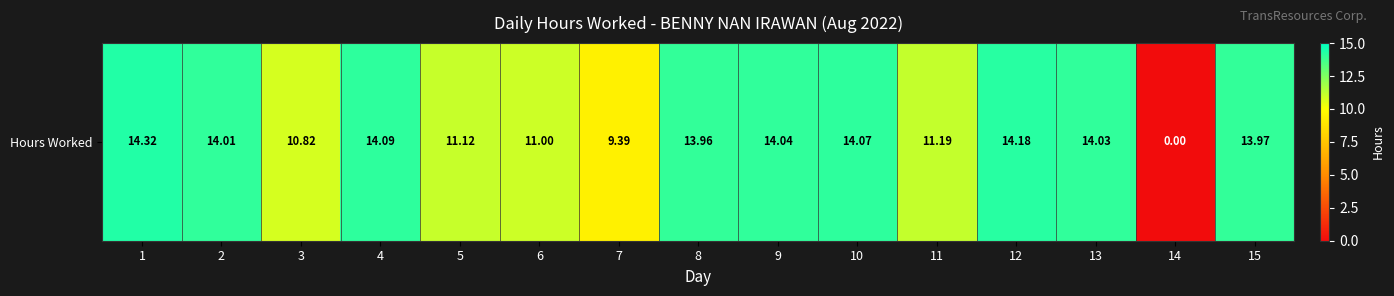

Count the number of data series in this chart.

1